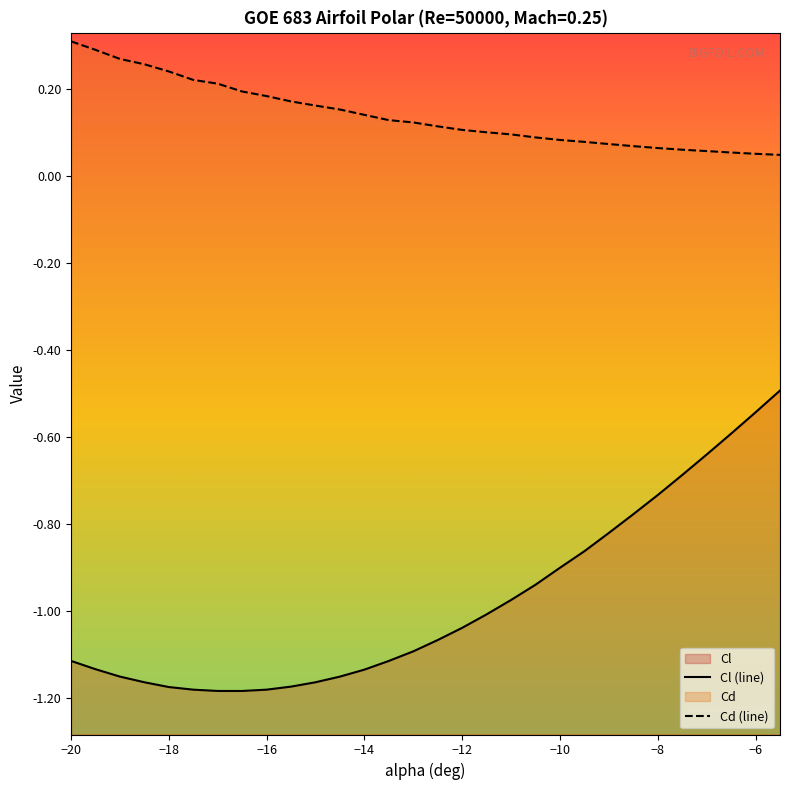

True or false: Cd and Cl intersect in this chart.

False